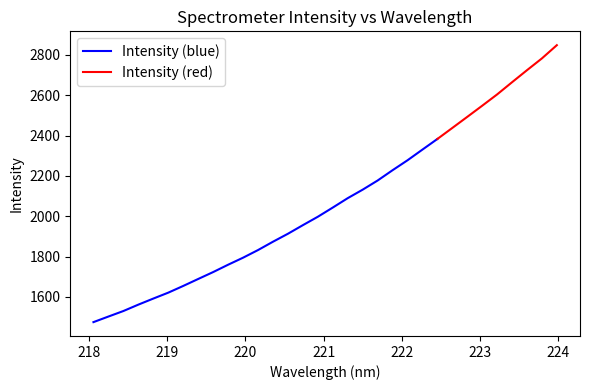

True or false: the data shows 2043.1 at 221.1174.

True